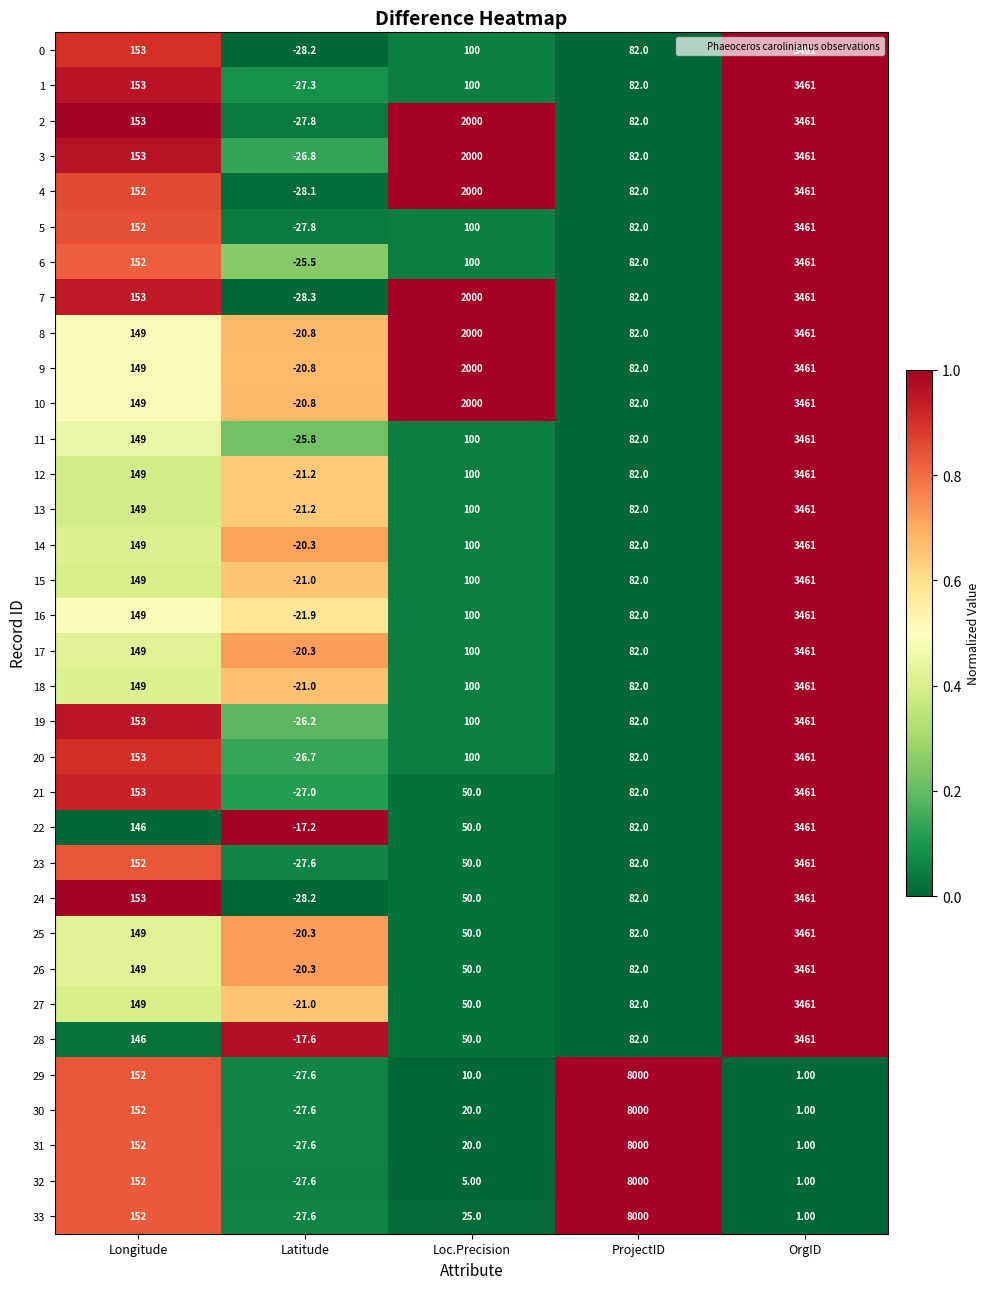

Which category has the lowest value in the 29 series?

Latitude